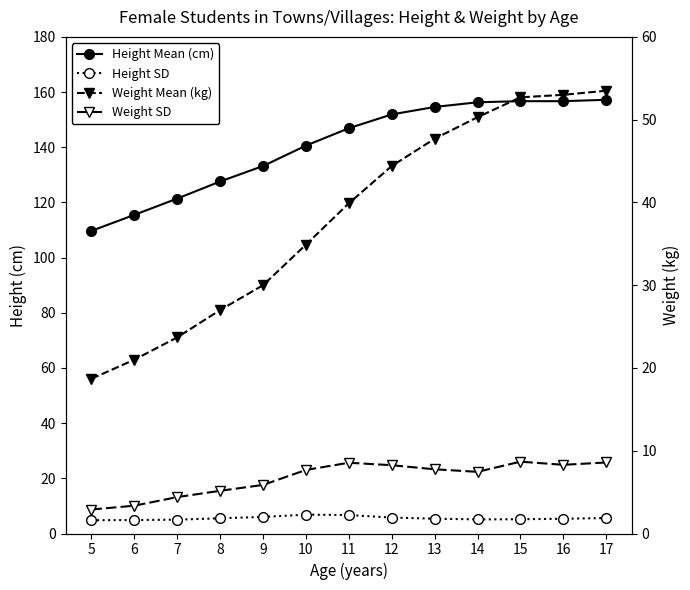

True or false: Weight SD has more than 0 interior local peaks.

True